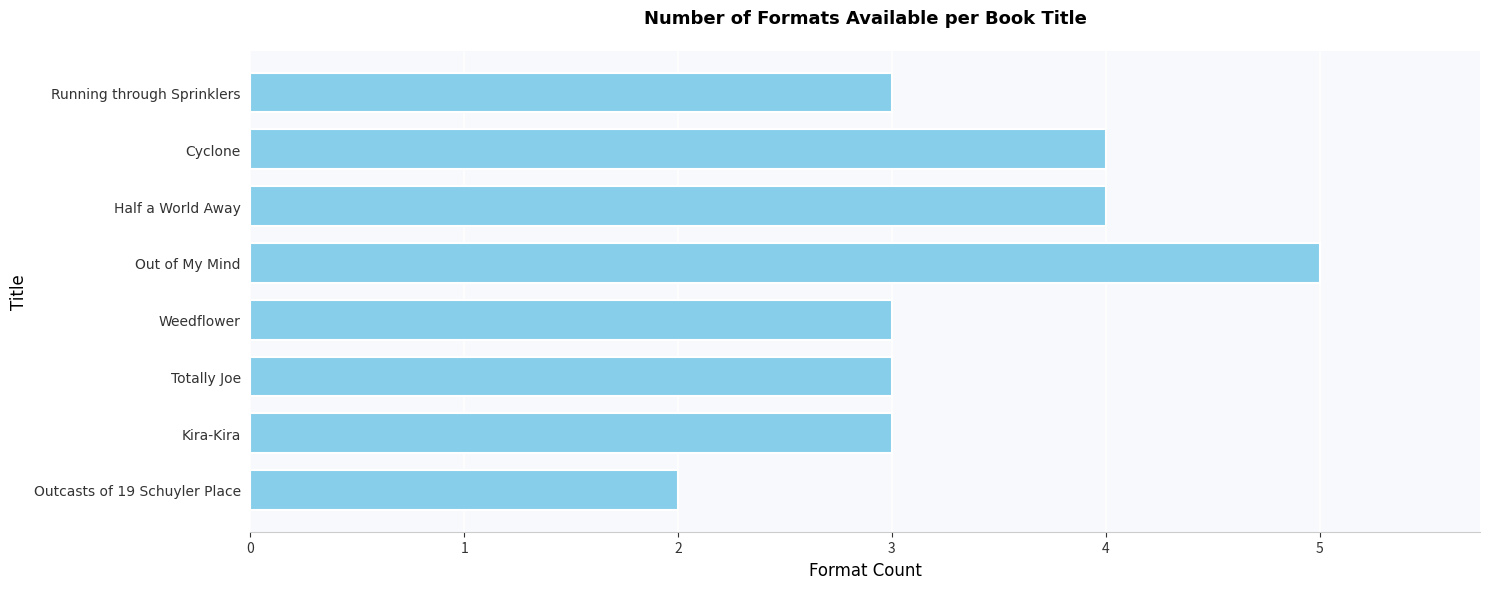

What is the average value?

3